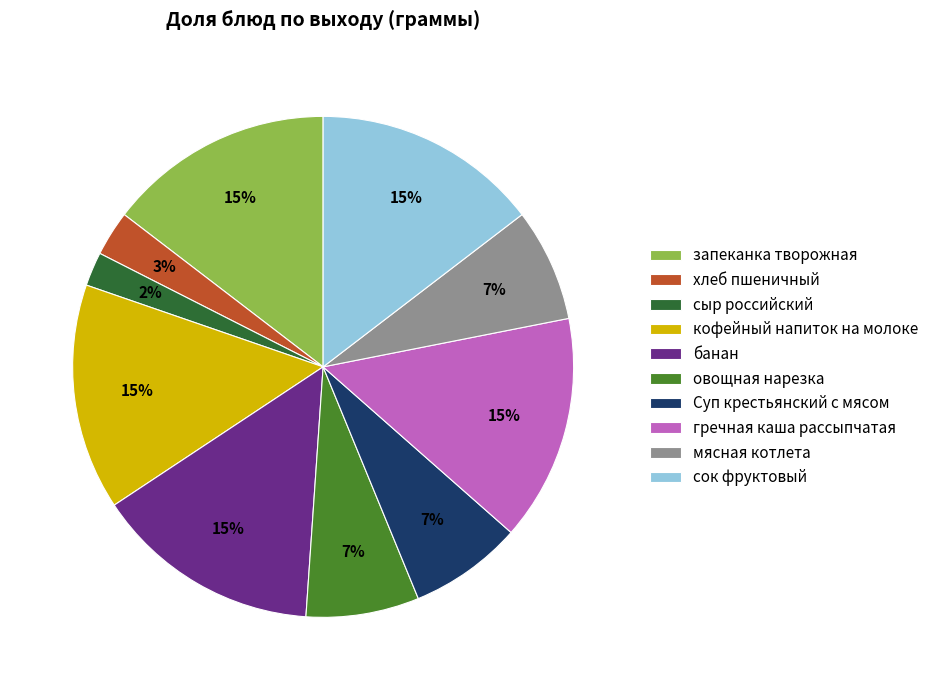

Is Суп крестьянский с мясом the majority of the pie?

No